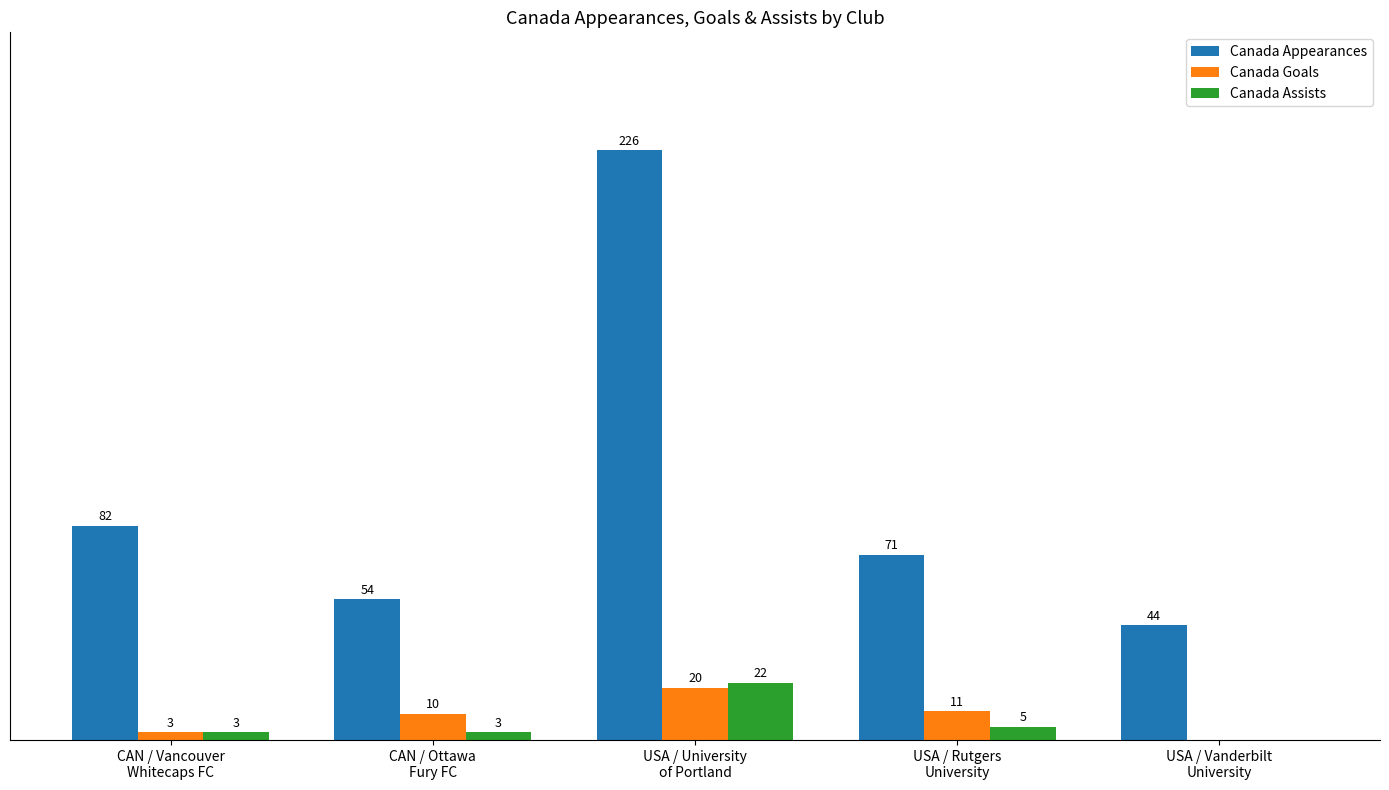

Which series has the largest total across all categories?

Canada Appearances